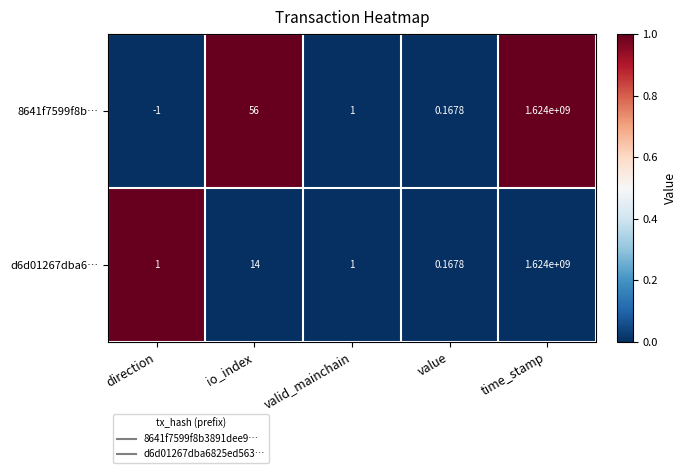

Which category has the highest value in the d6d01267dba6… series?

time_stamp